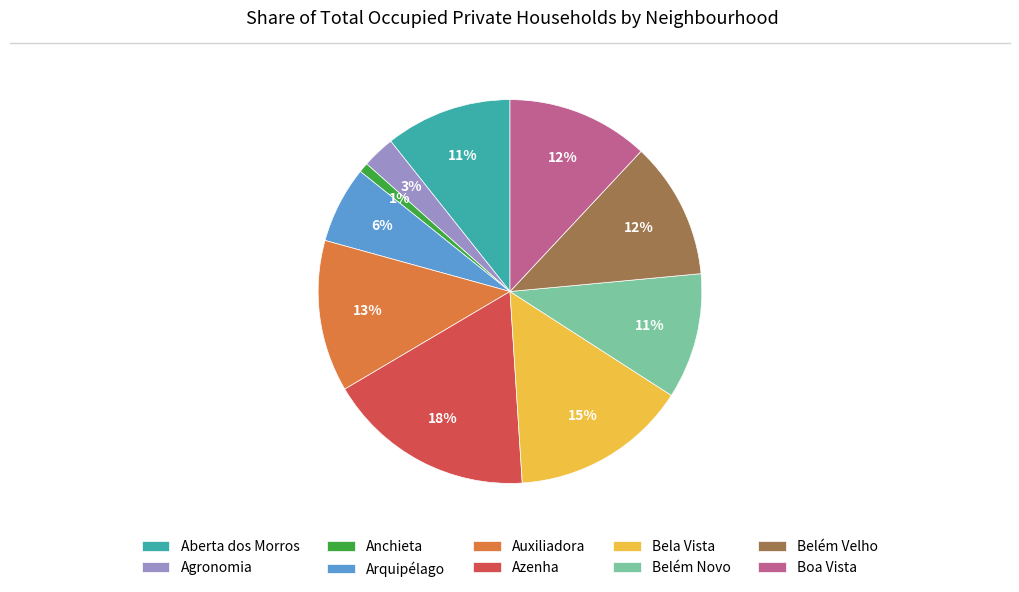

Does Agronomia account for over 50% of the chart?

No